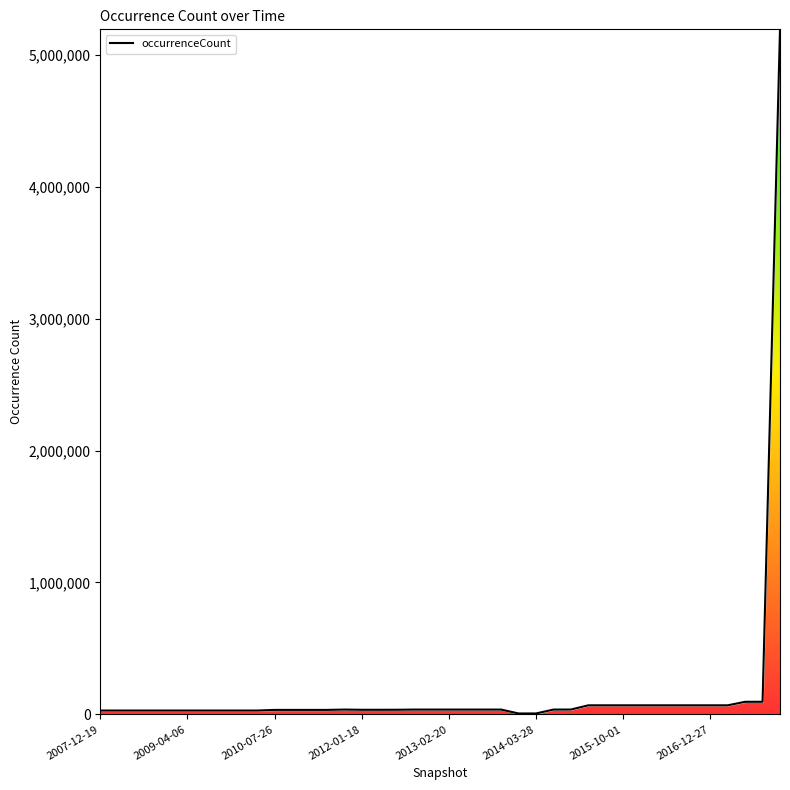

How many values are below 36826?

19